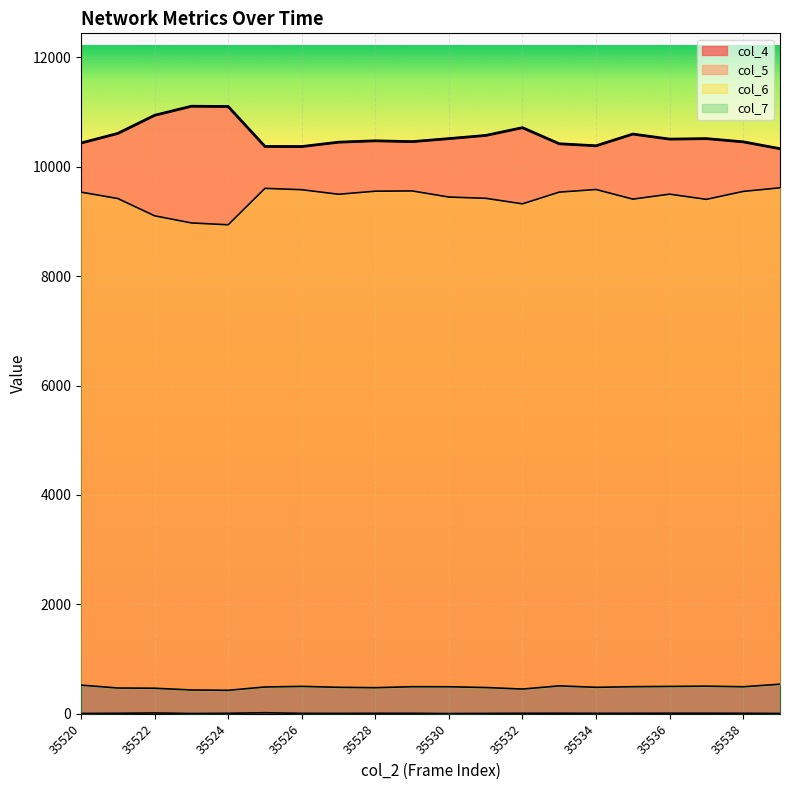

What is the highest value of the col_4 series?

11105